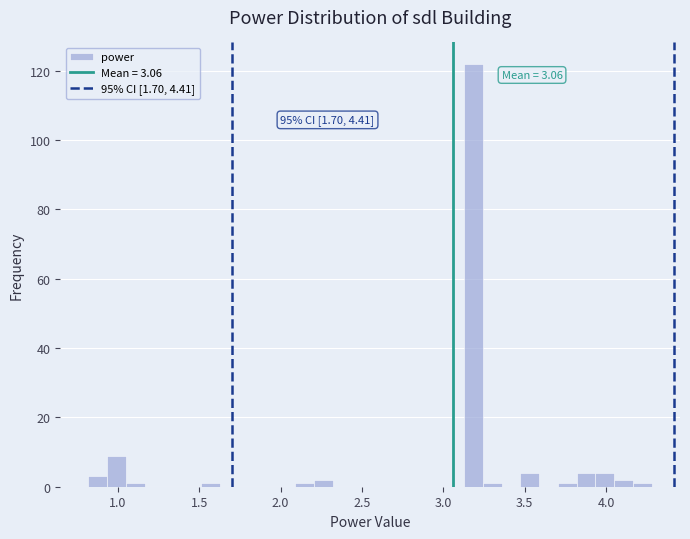

Read against the x-axis, roughly where is the centre of the tallest bar?

3.20